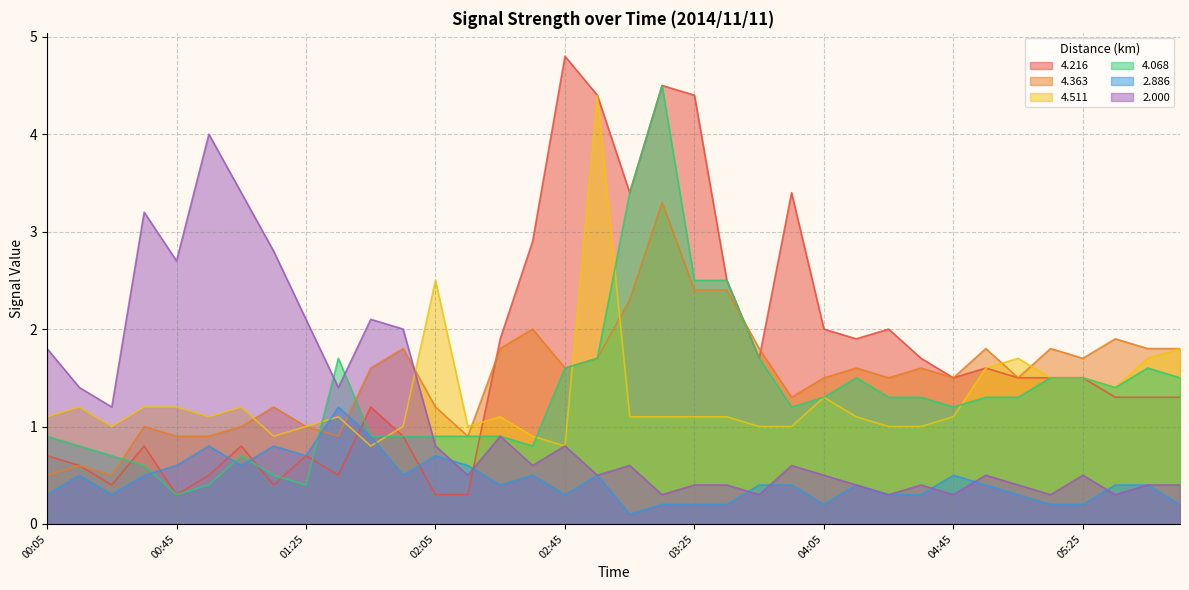

List the series in order of their peak value, highest first.

4.216, 4.068, 4.511, 2.000, 4.363, 2.886